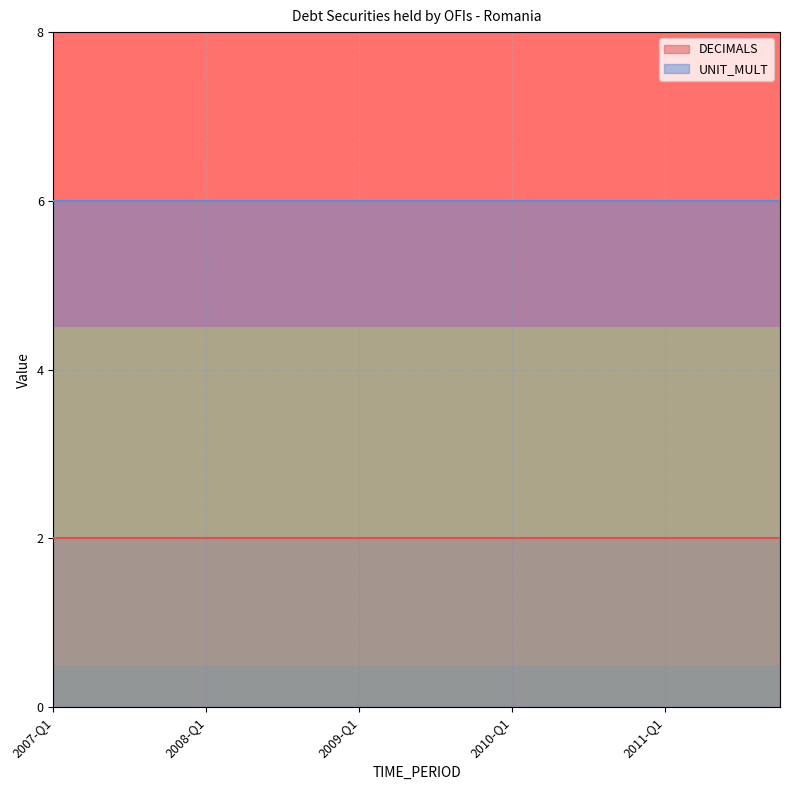

Which label corresponds to the largest value in the chart?

2007-Q1